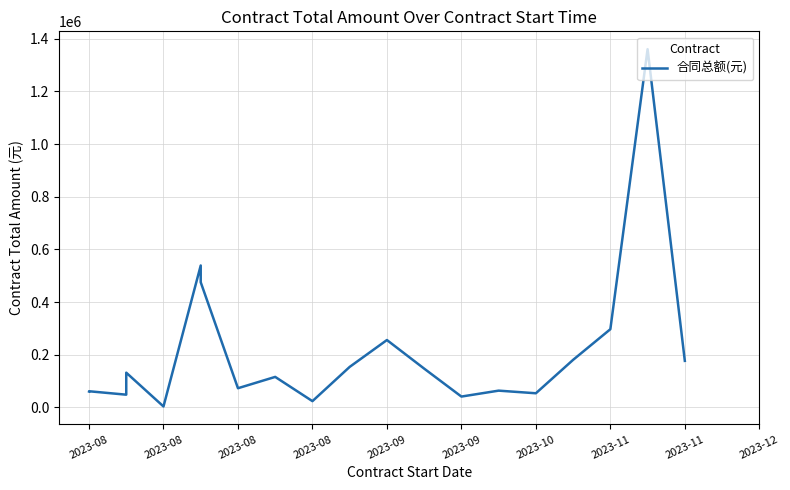

At which category does the data reach its first local peak?

2023-08